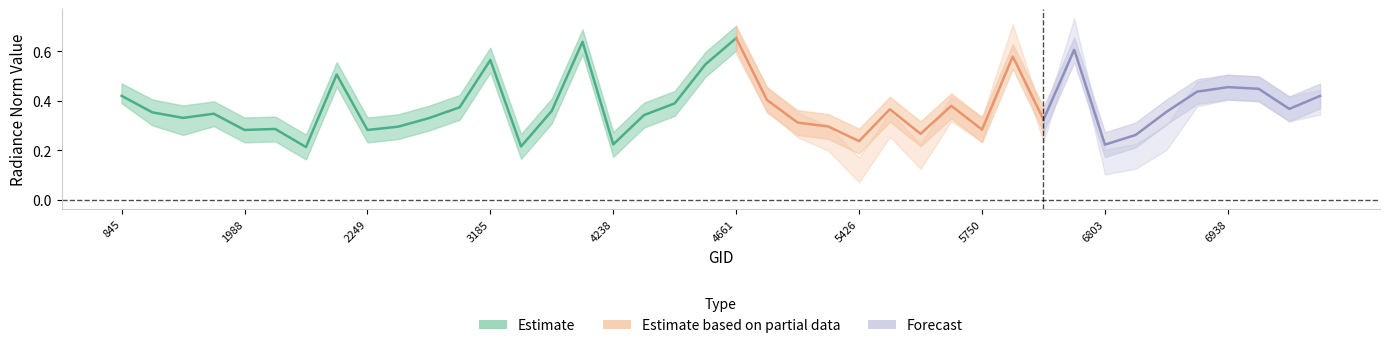

Rank the categories by rade9_aggzone_norm_hi value from lowest to highest.

6, 13, 32, 16, 24, 33, 26, 8, 4, 28, 5, 9, 23, 22, 30, 10, 2, 17, 3, 34, 1, 14, 25, 38, 11, 27, 18, 21, 39, 0, 35, 37, 36, 7, 19, 12, 29, 31, 15, 20